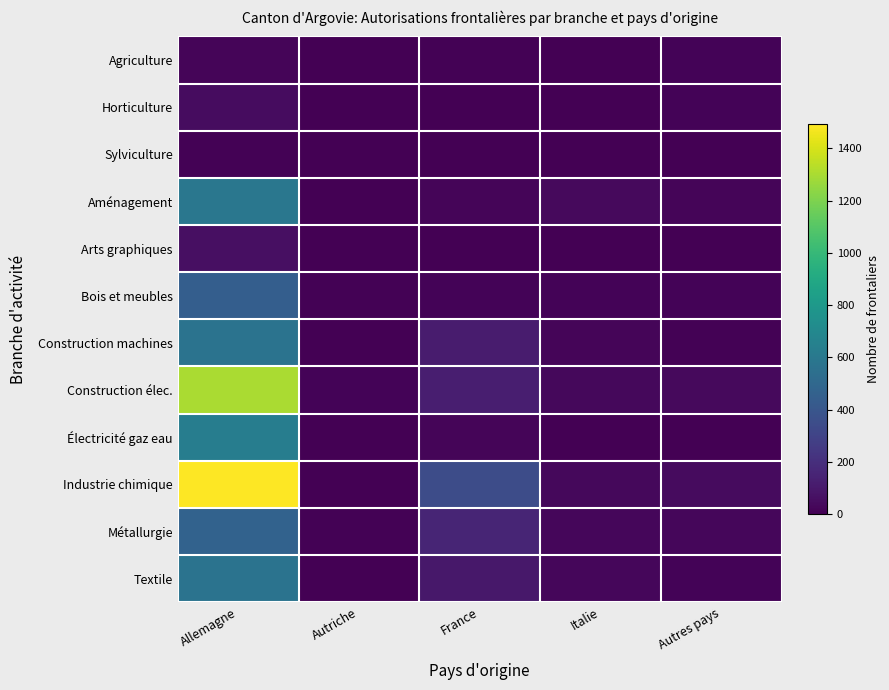

Which series changed the most between Autriche and Italie?

Aménagement